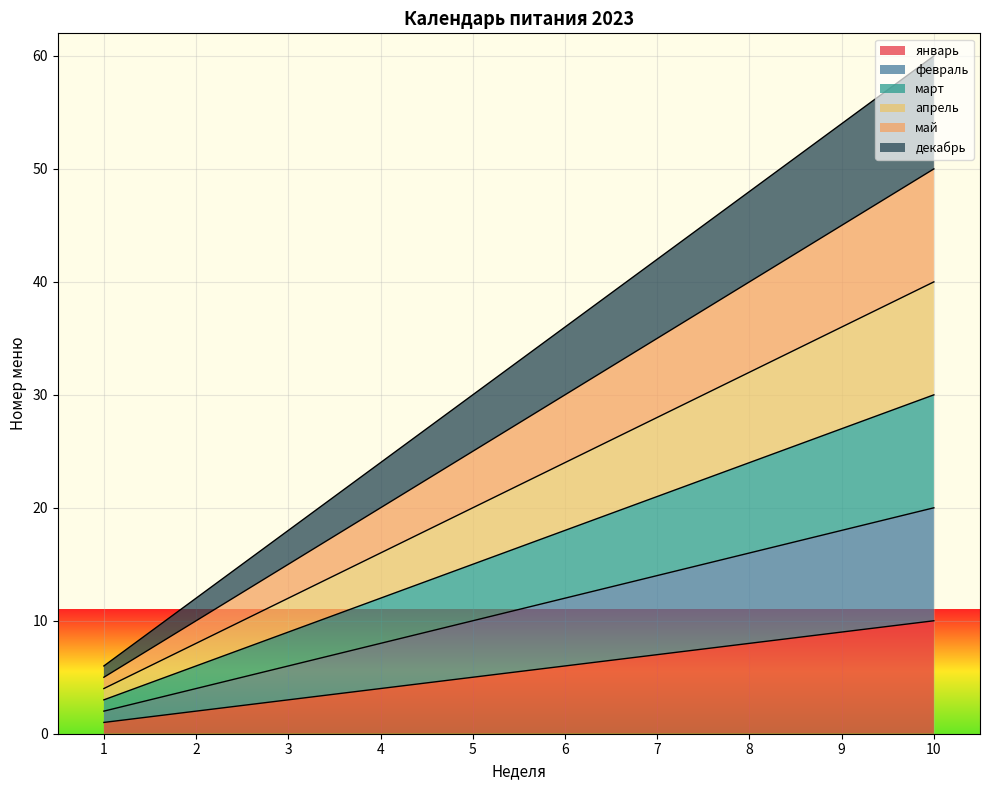

Reading left to right, what are all the values shown in this chart?

январь: 1=1	2=2	3=3	4=4	5=5	6=6	7=7	8=8	9=9	10=10
февраль: 1=2	2=4	3=6	4=8	5=10	6=12	7=14	8=16	9=18	10=20
март: 1=3	2=6	3=9	4=12	5=15	6=18	7=21	8=24	9=27	10=30
апрель: 1=4	2=8	3=12	4=16	5=20	6=24	7=28	8=32	9=36	10=40
май: 1=5	2=10	3=15	4=20	5=25	6=30	7=35	8=40	9=45	10=50
декабрь: 1=6	2=12	3=18	4=24	5=30	6=36	7=42	8=48	9=54	10=60